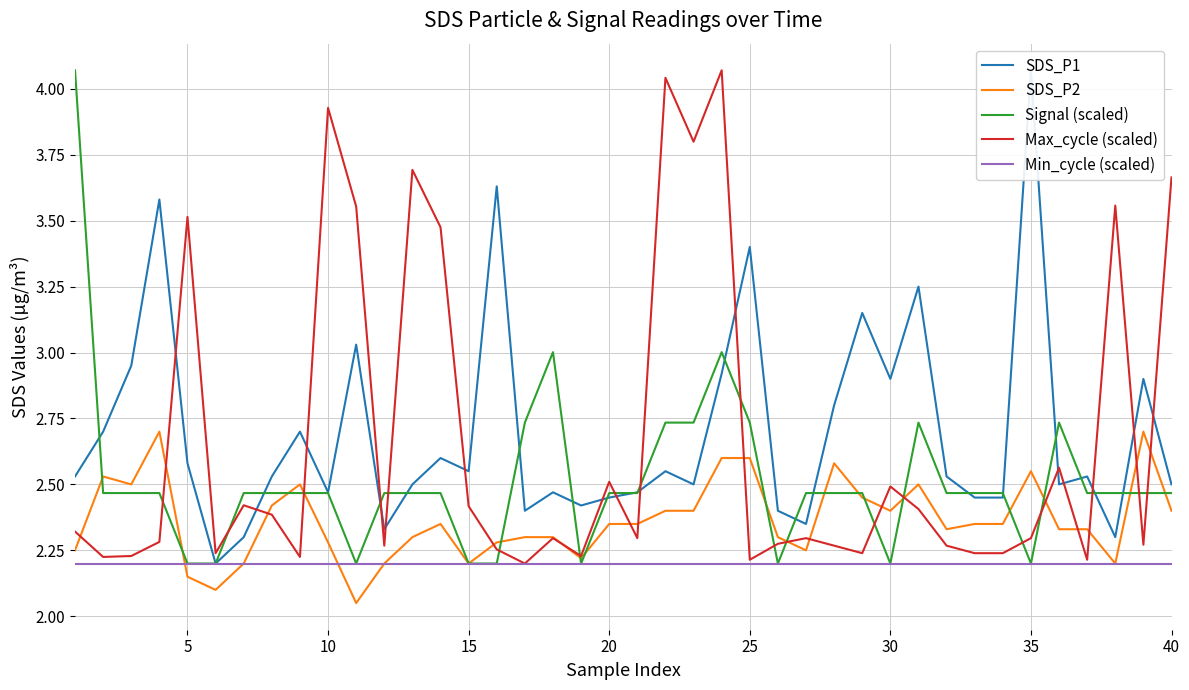

The value of Signal (scaled) at 5 is 3.2. True or false?

False